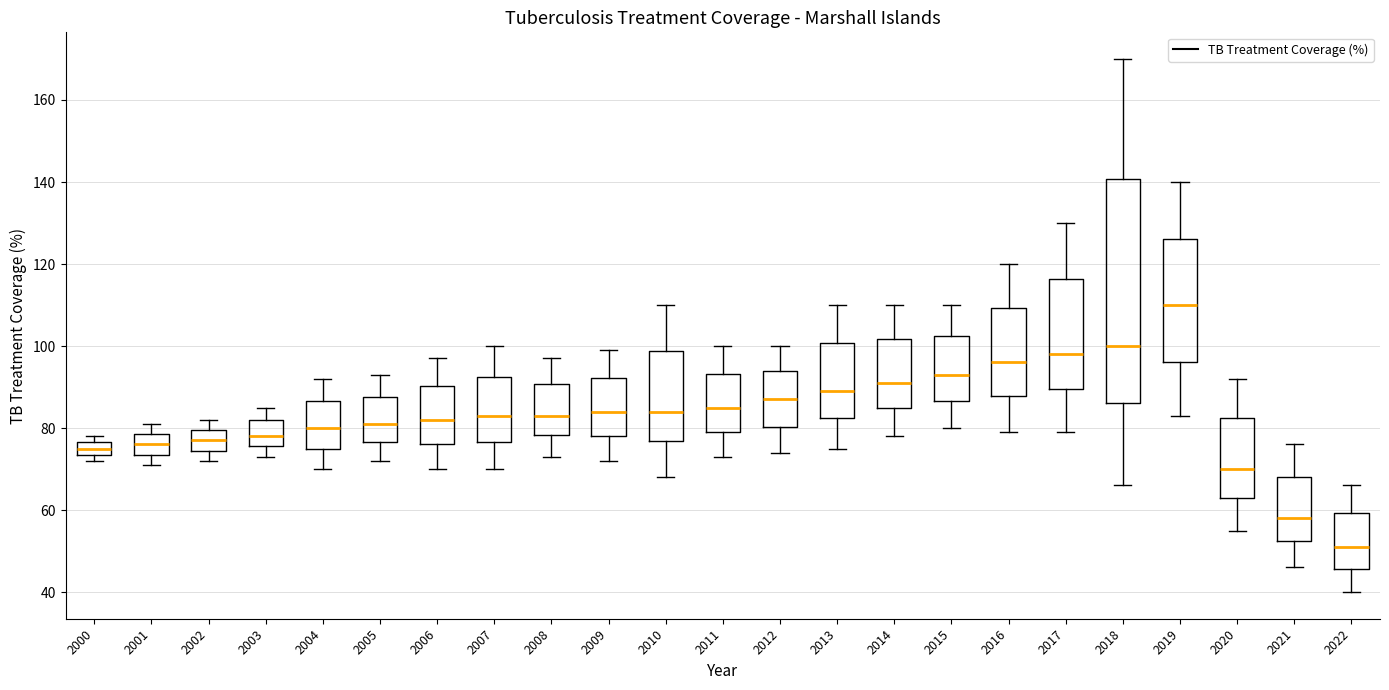

Reading left to right, read every box against the y-axis: the position of its median line, the range the box covers, and the ends of its whiskers. The values are not printed on the chart, so give them approximately, as read against the axis.

2000: median 76 (inside the box), box 74 to 76, whiskers 72 to 78
2001: median 76, box 74 to 78, whiskers 72 to 82
2002: median 78, box 74 to 80, whiskers 72 to 82
2003: median 78, box 76 to 82, whiskers 74 to 86
2004: median 80, box 74 to 86, whiskers 70 to 92
2005: median 82, box 76 to 88, whiskers 72 to 94
2006: median 82, box 76 to 90, whiskers 70 to 98
2007: median 84, box 76 to 92, whiskers 70 to 100
2008: median 84, box 78 to 90, whiskers 74 to 98
2009: median 84, box 78 to 92, whiskers 72 to 100
2010: median 84, box 76 to 98, whiskers 68 to 110
2011: median 86, box 80 to 94, whiskers 74 to 100
2012: median 88, box 80 to 94, whiskers 74 to 100
2013: median 90, box 82 to 100, whiskers 76 to 110
2014: median 92, box 84 to 102, whiskers 78 to 110
2015: median 94, box 86 to 102, whiskers 80 to 110
2016: median 96, box 88 to 110, whiskers 80 to 120
2017: median 98, box 90 to 116, whiskers 80 to 130
2018: median 100, box 86 to 140, whiskers 66 to 170
2019: median 110, box 96 to 126, whiskers 84 to 140
2020: median 70, box 62 to 82, whiskers 56 to 92
2021: median 58, box 52 to 68, whiskers 46 to 76
2022: median 52, box 46 to 60, whiskers 40 to 66